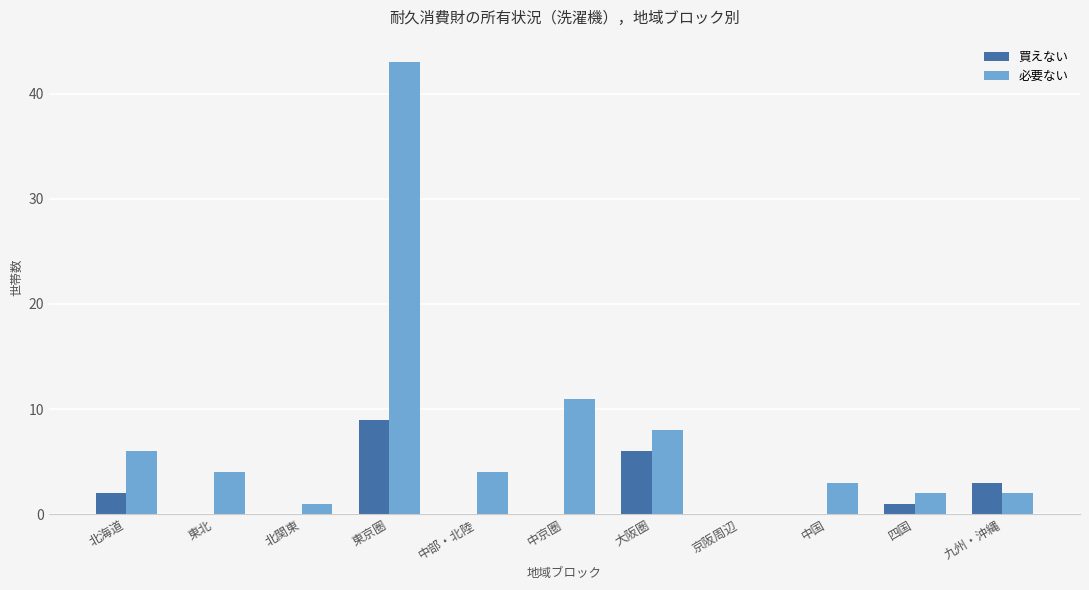

How many groups of bars are there?

11